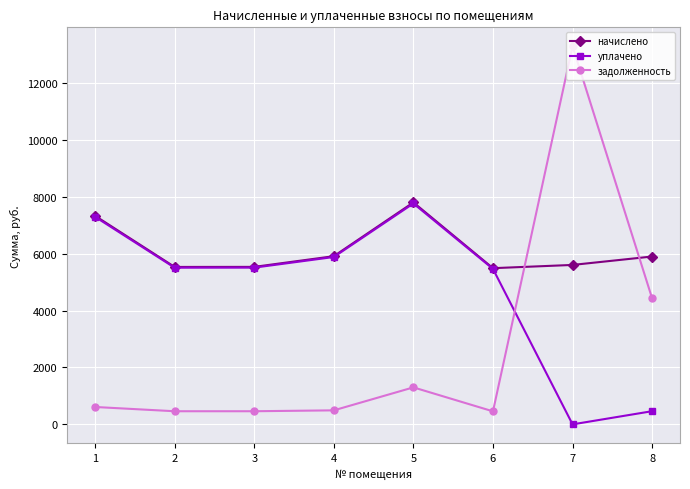

Is this an area chart (filled region under the line)?

No